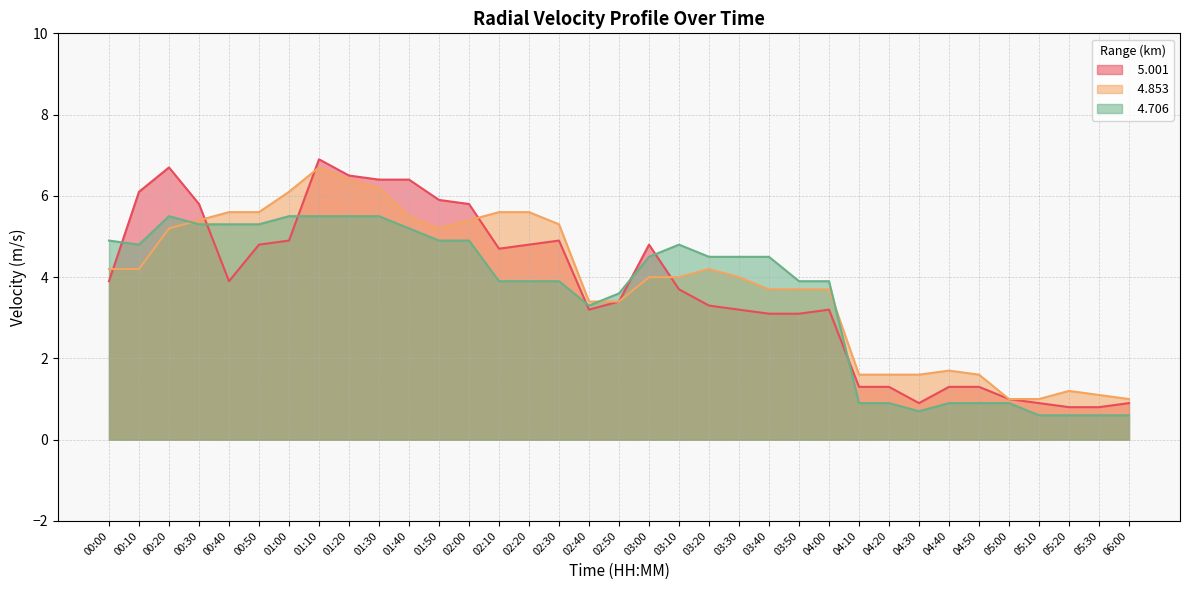

Which series has the largest total across all categories?

  4.853